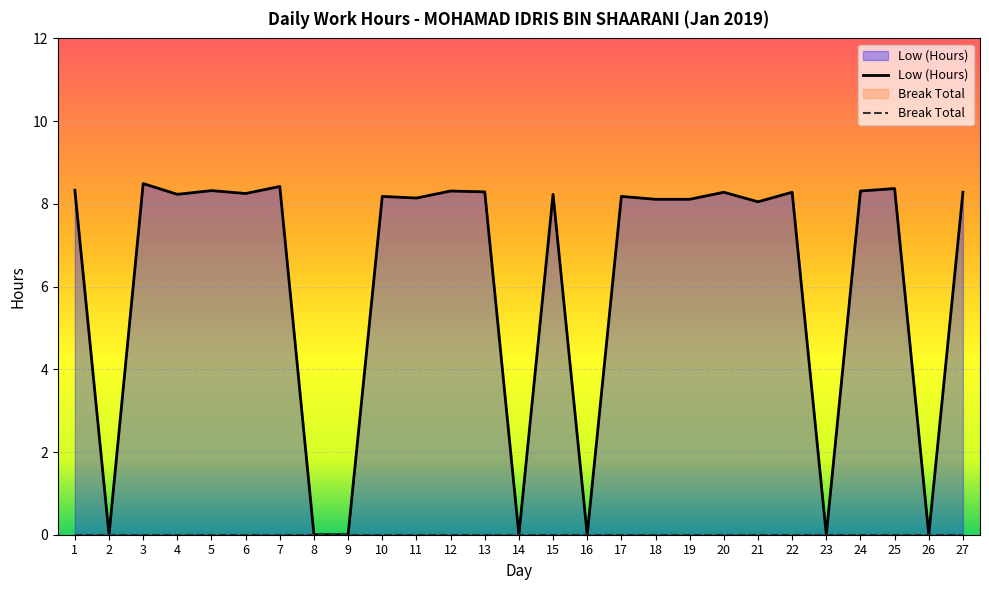

True or false: there are more than 1 points higher than both neighbors.

True